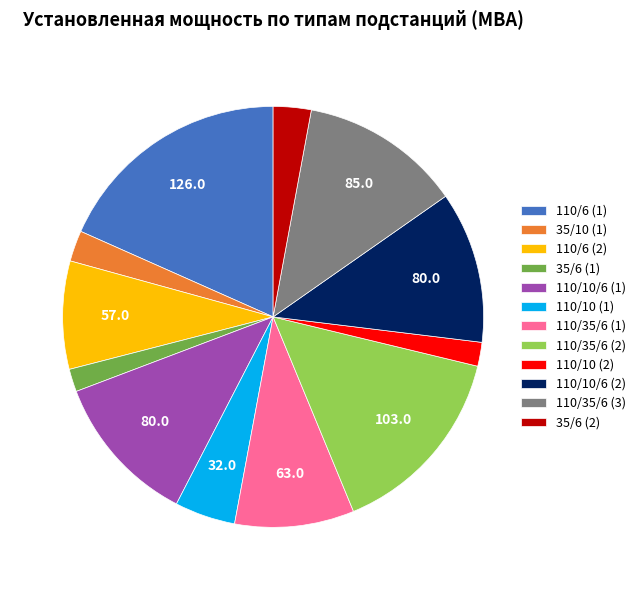

Approximately how many times larger is the value at 110/10 (2) compared to 110/35/6 (1)?

0.2